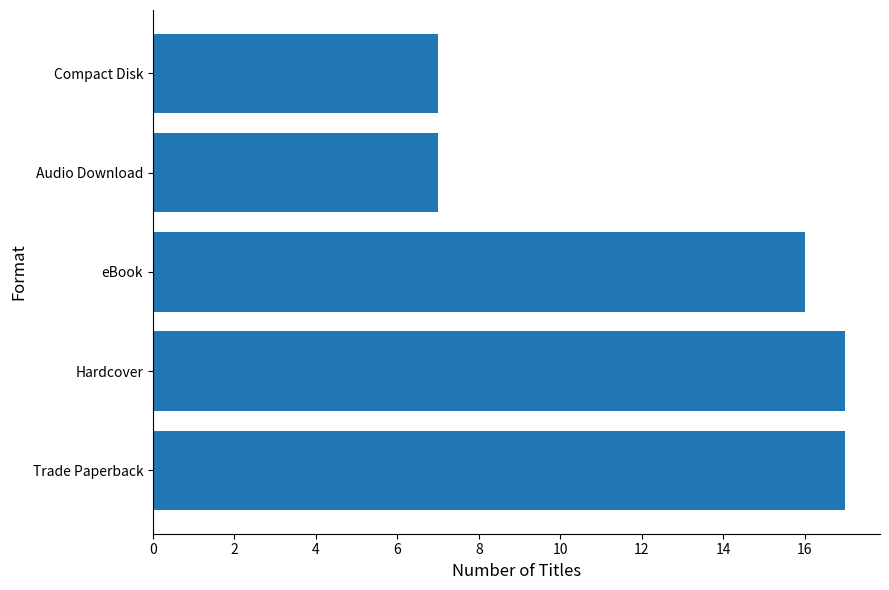

Reading bottom to top, list all the values displayed in this chart.

Trade Paperback=17	Hardcover=17	eBook=16	Audio Download=7	Compact Disk=7